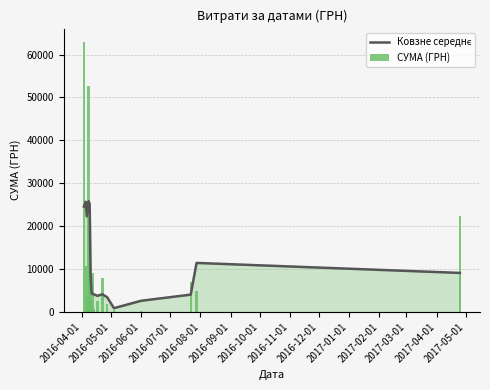

Is the value of Ковзне середнє at 2017-05-01 greater than the value of СУМА (ГРН) at 14?

No